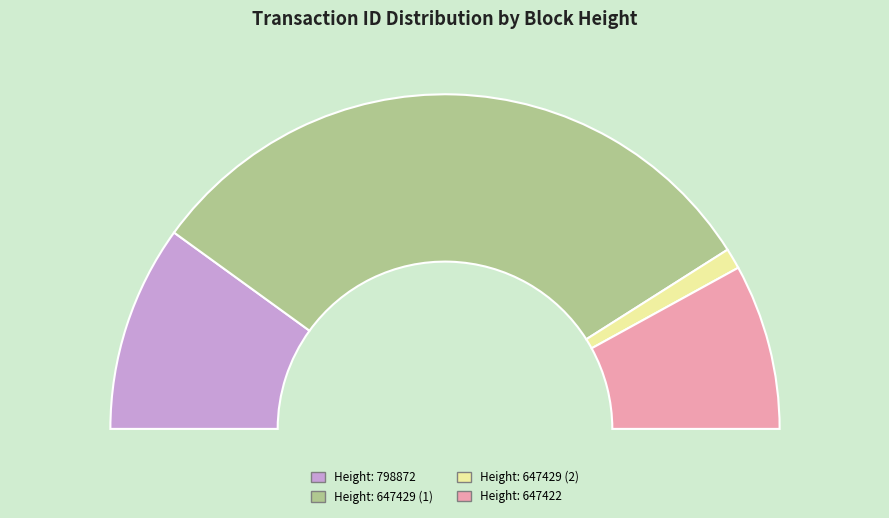

Which slice is the largest?

647429